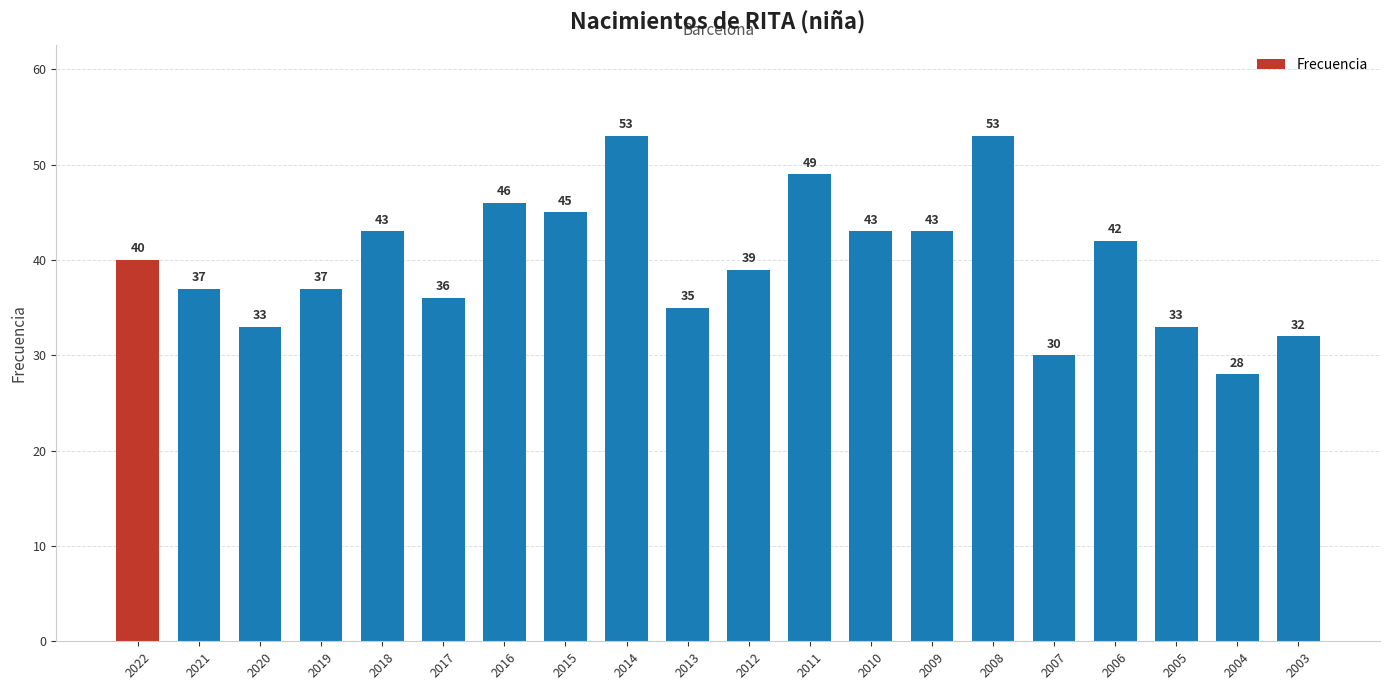

Approximately how many times larger is the value at 2005 compared to 2022?

0.8